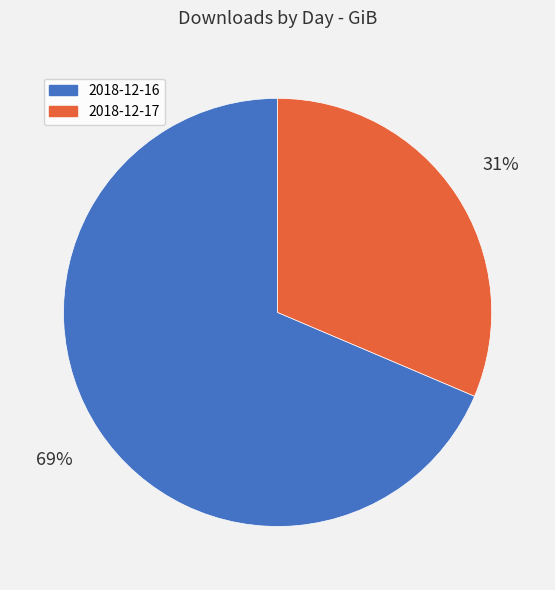

Does any single category account for the majority?

Yes